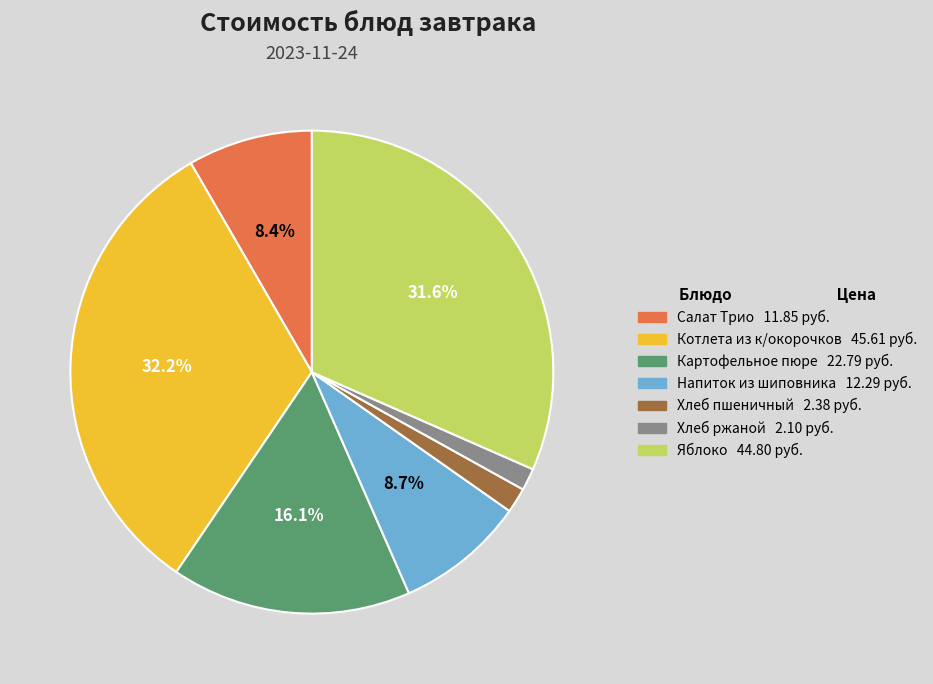

Combined, do Напиток из шиповника and Яблоко account for over 50%?

No